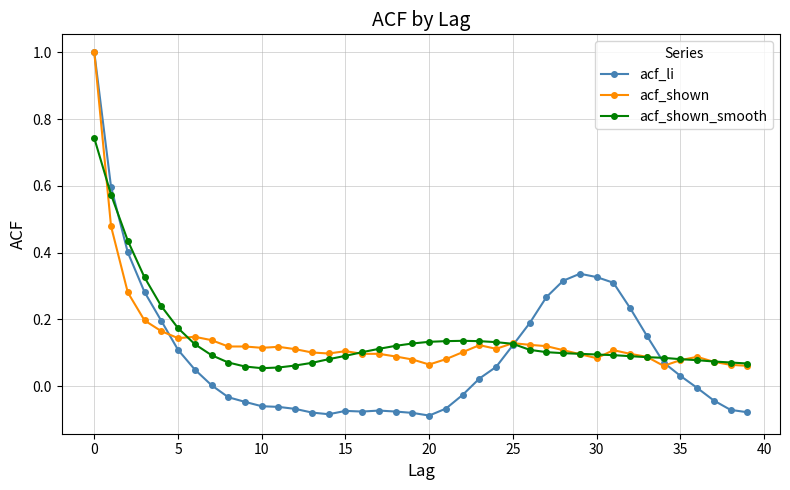

True or false: acf_shown has more than 0 points higher than both neighbors.

True